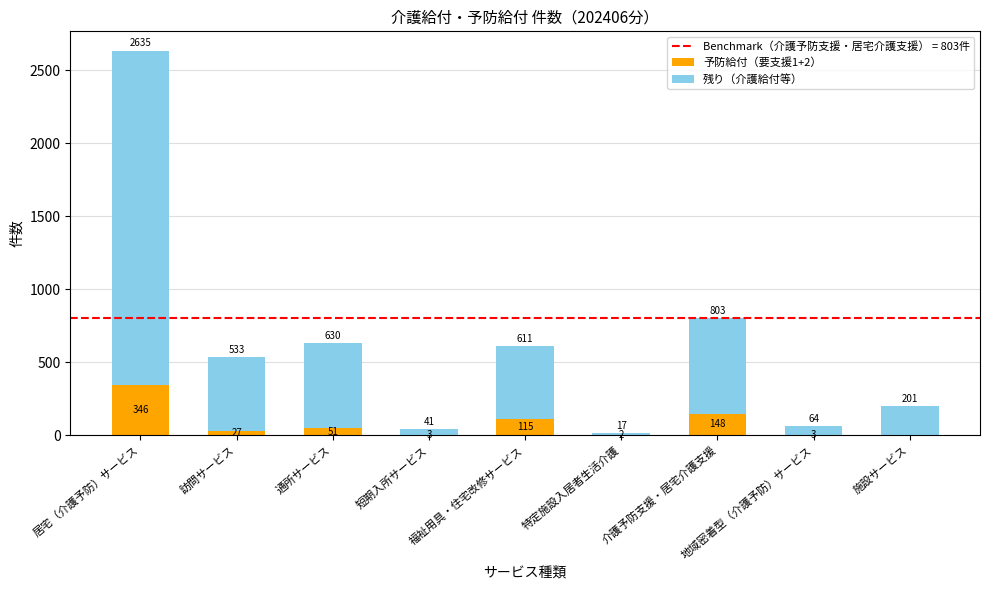

Is it true that 予防給付（要支援1+2） equals 148 at 介護予防支援・居宅介護支援?

True